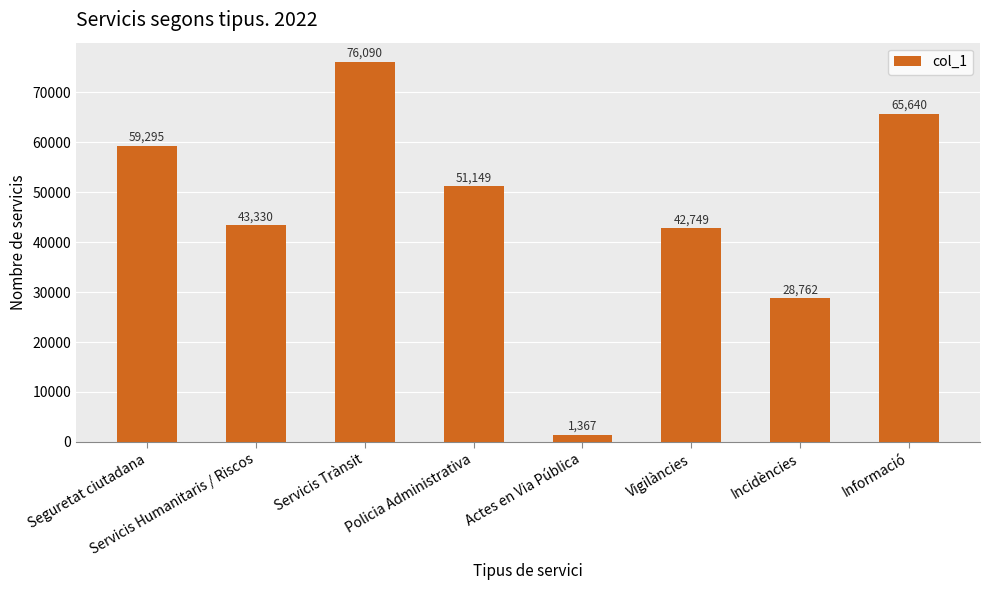

What is the sum of all values?

368382